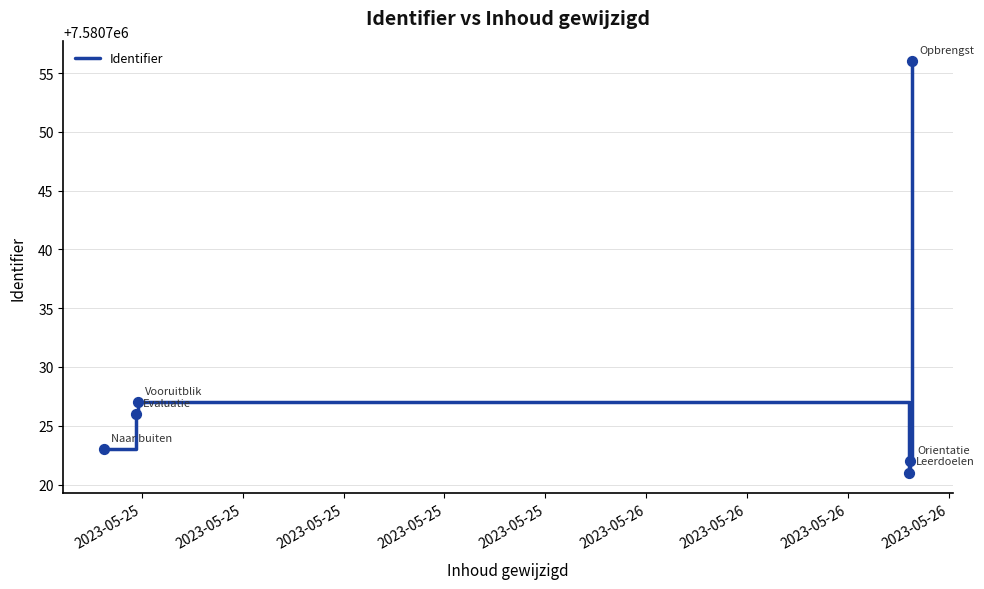

How many interior local valleys (lower than both neighbors) does the data have?

1